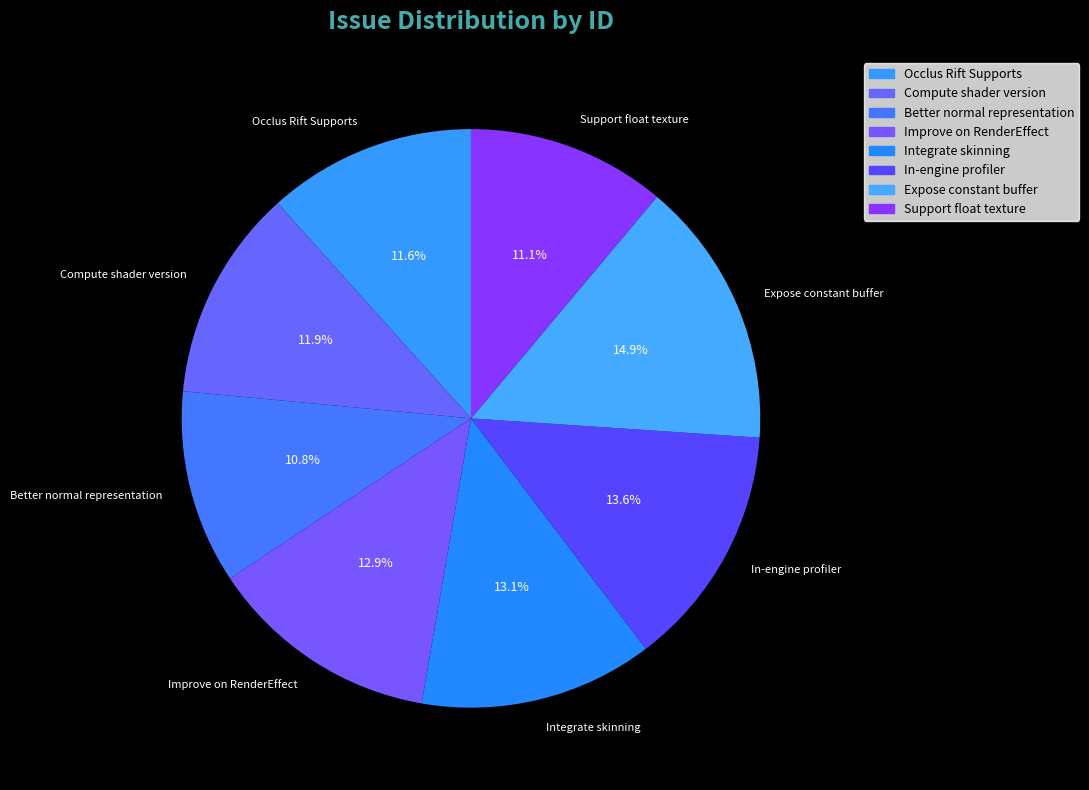

Which has a higher value, Improve on RenderEffect or Occlus Rift Supports?

Improve on RenderEffect